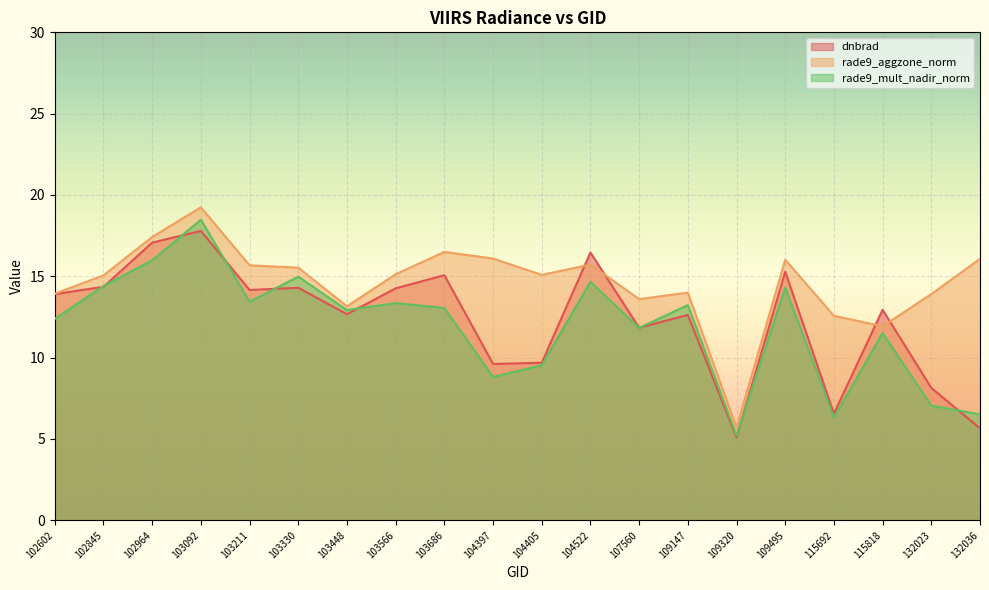

True or false: dnbrad has more than 0 points higher than both neighbors.

True